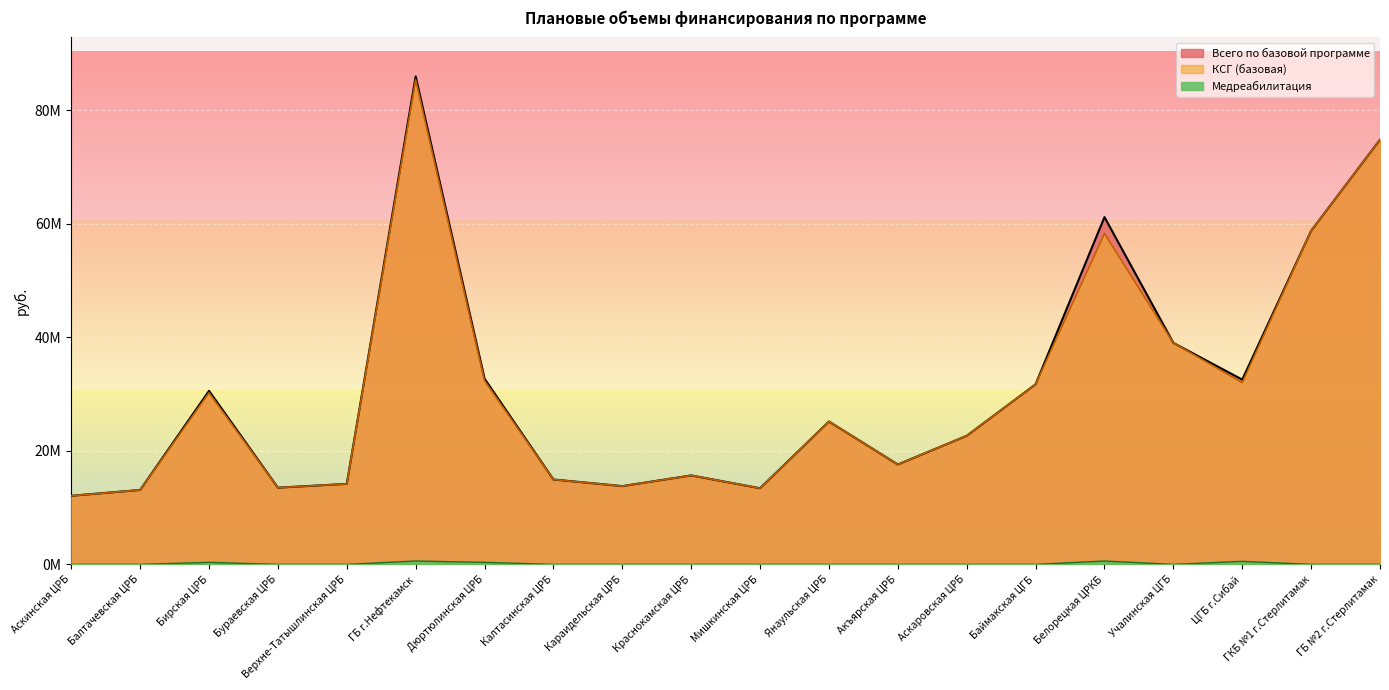

How many interior local valleys does the Всего по базовой программе series have?

5